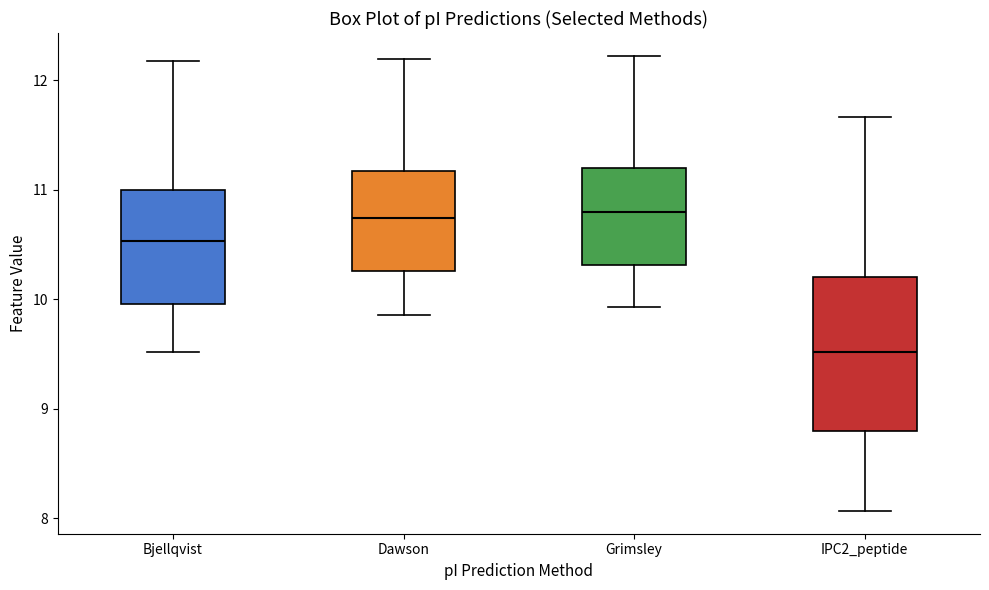

Reading left to right, read every box against the y-axis: the position of its median line, the range the box covers, and the ends of its whiskers. The values are not printed on the chart, so give them approximately, as read against the axis.

Bjellqvist: median 10.5, box 10.0 to 11.0, whiskers 9.5 to 12.2
Dawson: median 10.7, box 10.3 to 11.2, whiskers 9.9 to 12.2
Grimsley: median 10.8, box 10.3 to 11.2, whiskers 9.9 to 12.2
IPC2_peptide: median 9.5, box 8.8 to 10.2, whiskers 8.1 to 11.7